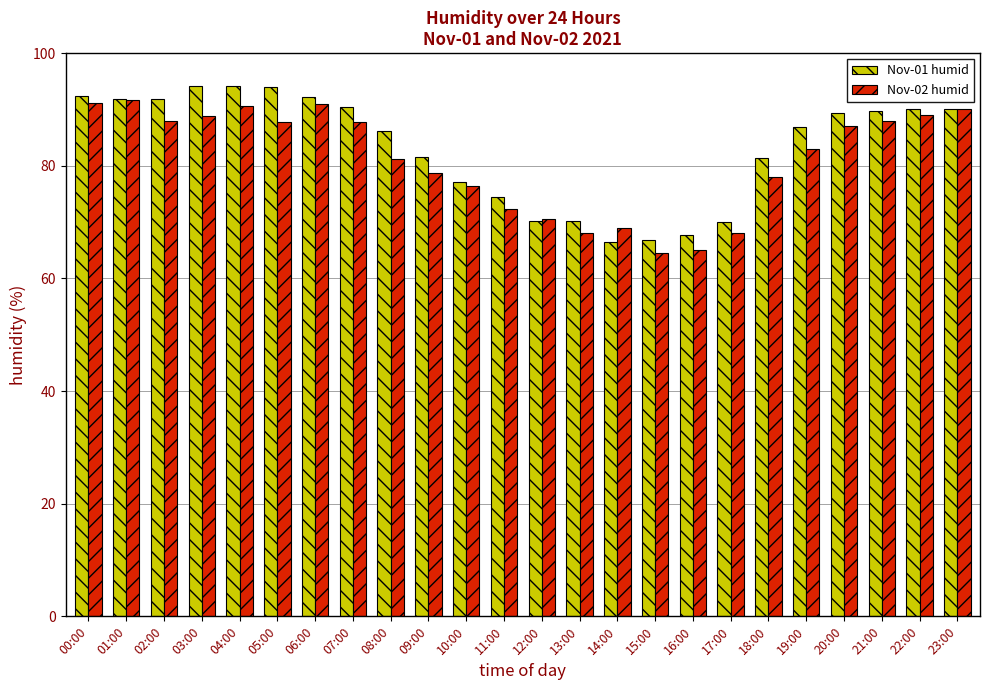

How many values in the Nov-02 humid series are below 87?

12